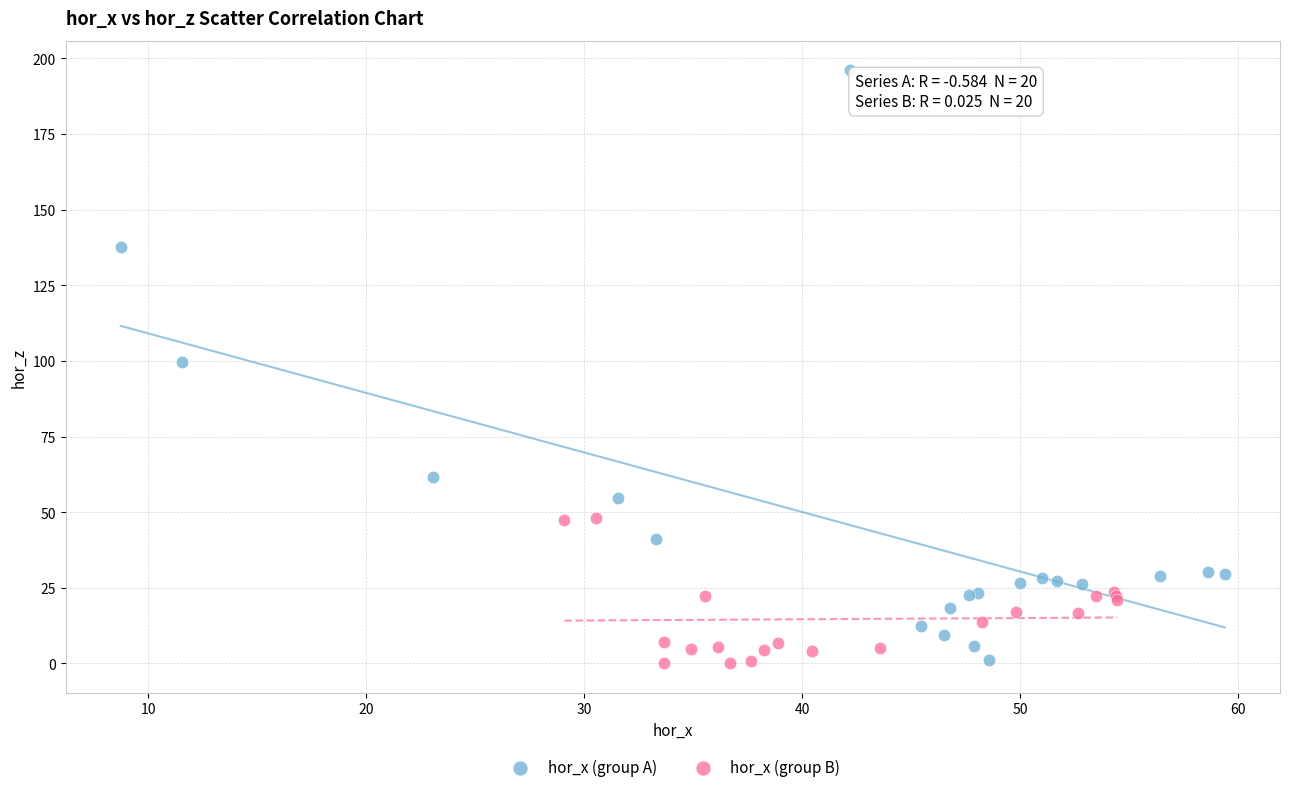

Which series has the largest Y range (max minus min)?

hor_x (group A)